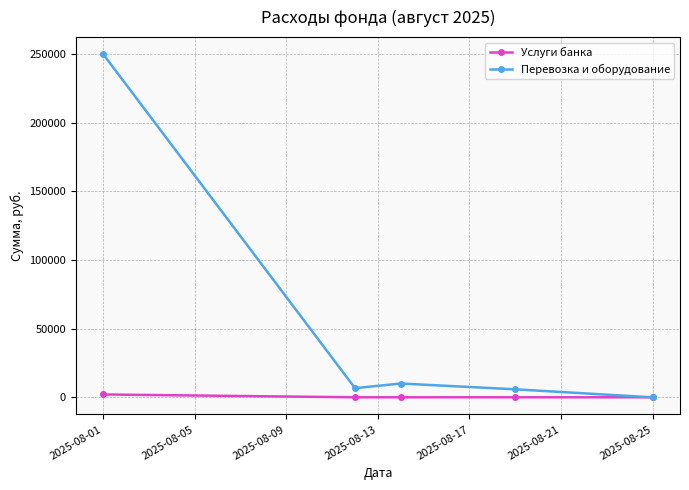

Which series has the widest spread of values?

Перевозка и оборудование